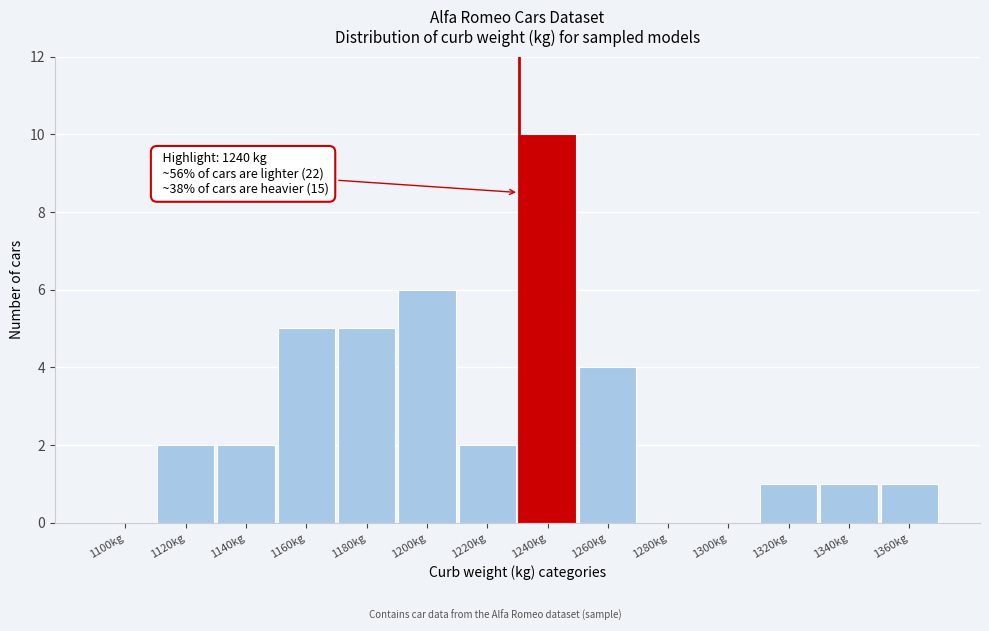

Reading left to right, extract all data points from this chart.

1100kg=0	1120kg=2	1140kg=2	1160kg=5	1180kg=5	1200kg=6	1220kg=2	1240kg=10	1260kg=4	1280kg=0	1300kg=0	1320kg=1	1340kg=1	1360kg=1